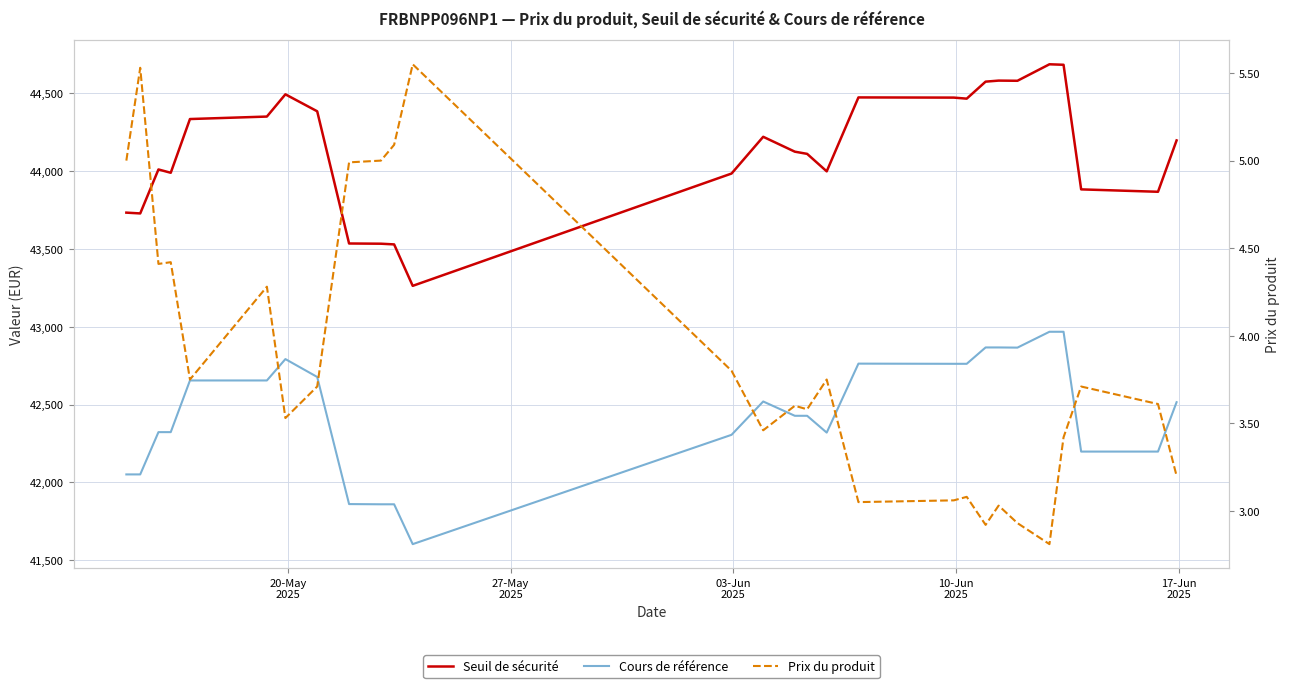

Is this an area chart (filled region under the line)?

No